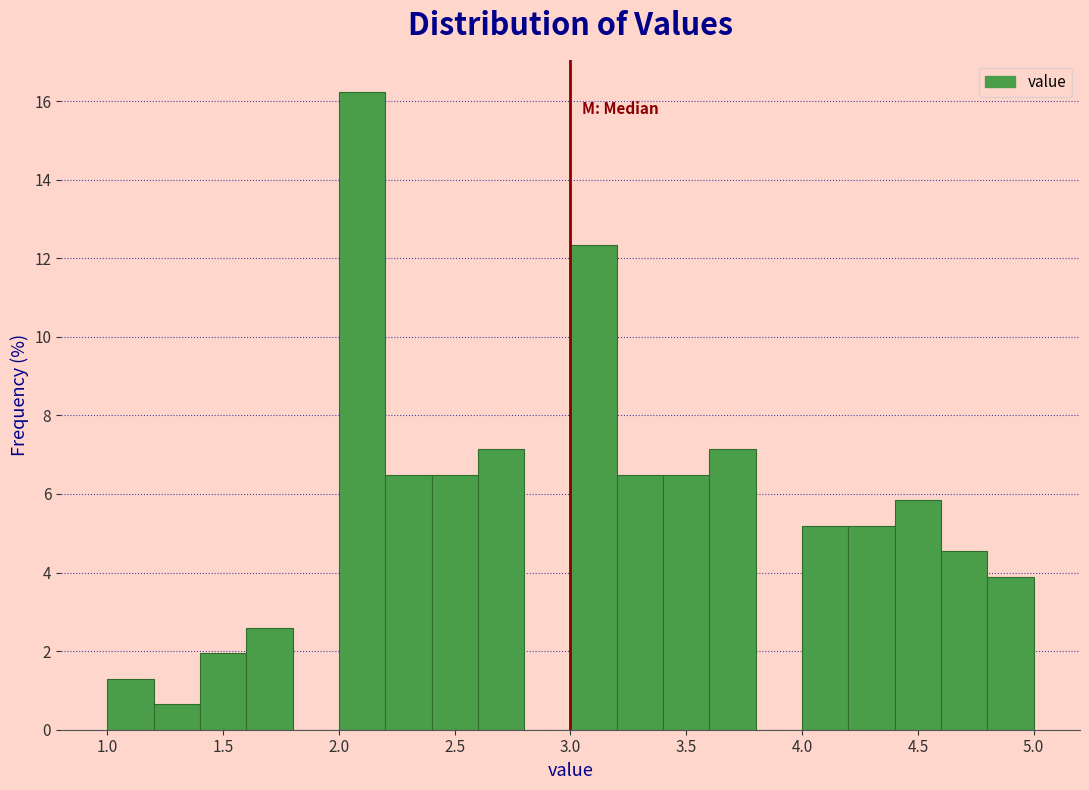

Reading left to right, list every bar in this chart as the range it spans on the x-axis followed by its height. The values are not printed on the chart, so give them approximately, as read against the axis.

1.0 to 1.2: 1.2
1.2 to 1.4: 0.6
1.4 to 1.6: 2.0
1.6 to 1.8: 2.6
1.8 to 2.0: 0
2.0 to 2.2: 16.2
2.2 to 2.4: 6.4
2.4 to 2.6: 6.4
2.6 to 2.8: 7.2
2.8 to 3.0: 0
3.0 to 3.2: 12.4
3.2 to 3.4: 6.4
3.4 to 3.6: 6.4
3.6 to 3.8: 7.2
3.8 to 4.0: 0
4.0 to 4.2: 5.2
4.2 to 4.4: 5.2
4.4 to 4.6: 5.8
4.6 to 4.8: 4.6
4.8 to 5.0: 3.8